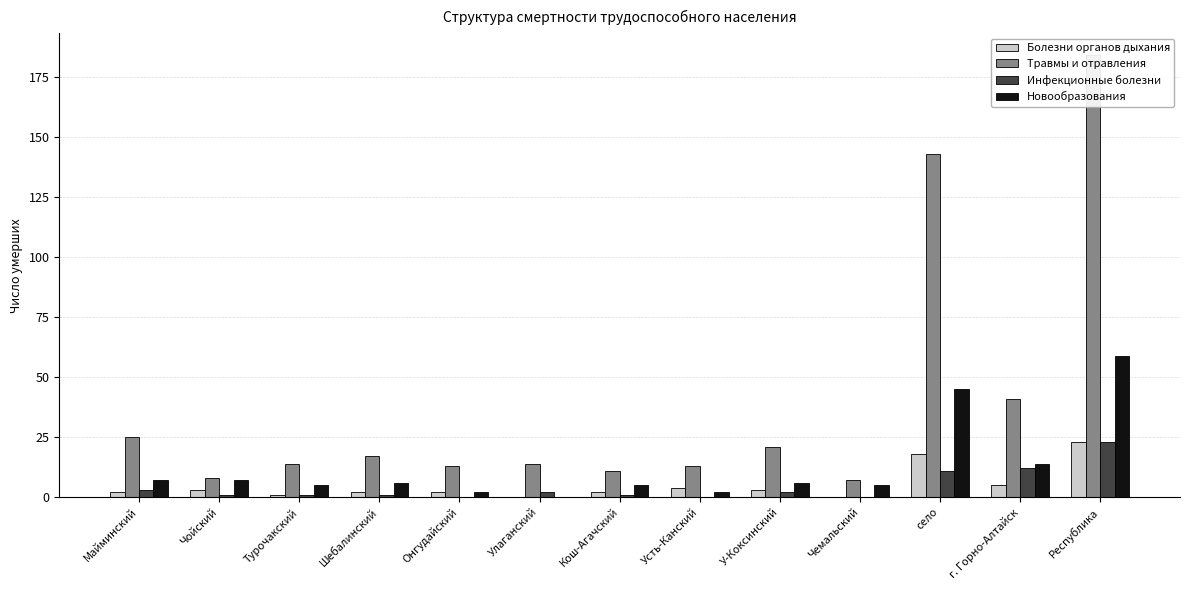

What is the spread (max minus min) of values at Республика?

161